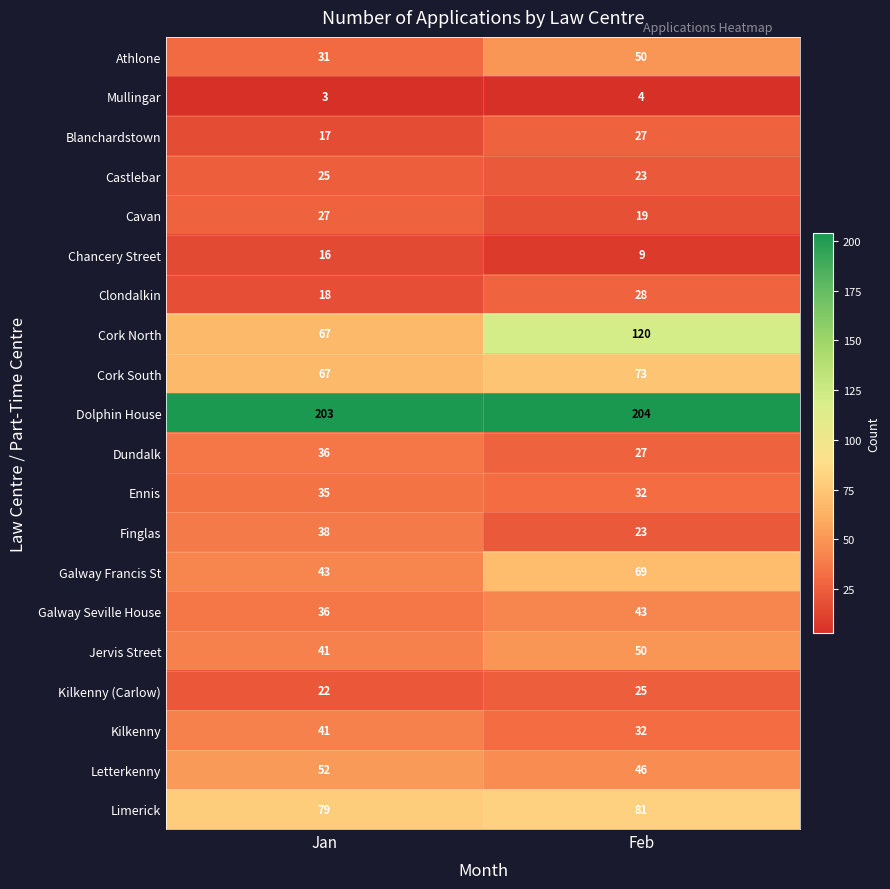

What is the total value across all series at Jan?

897